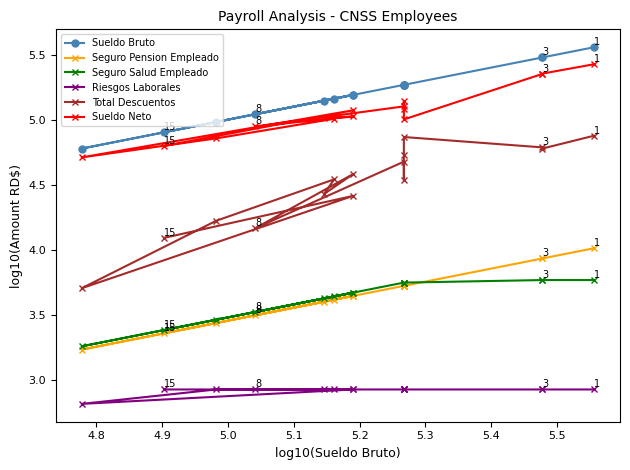

What is the label of the 5th point from the left?

5.1